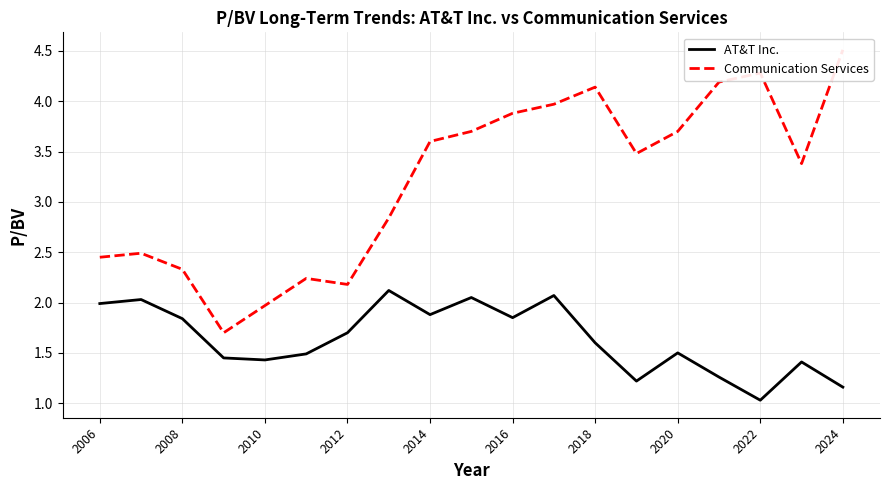

What is the value of the Communication Services point at the 5th from the left?

2.0